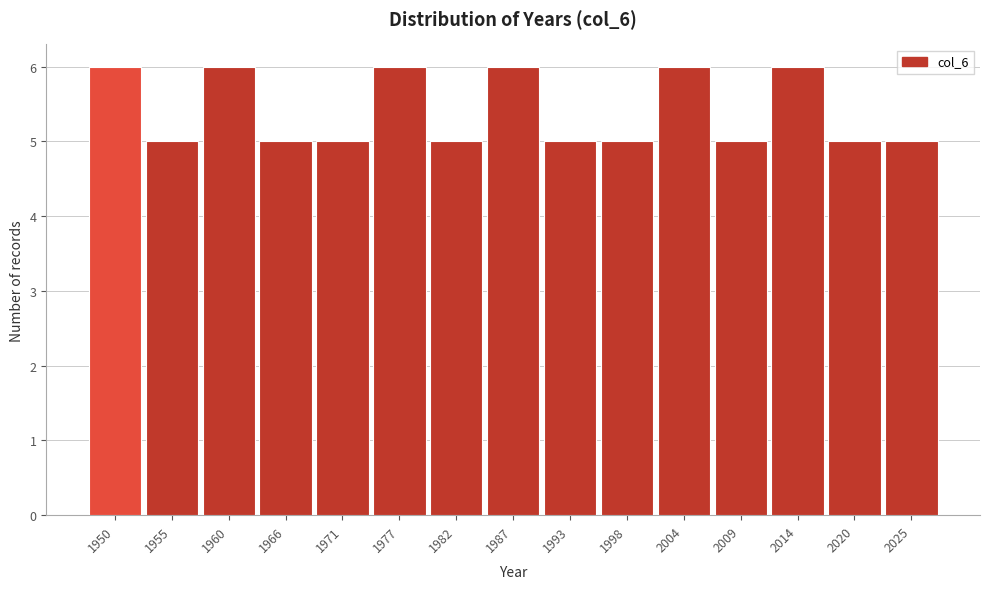

Reading right to left, list all the values displayed in this chart.

2025=5	2020=5	2014=6	2009=5	2004=6	1998=5	1993=5	1987=6	1982=5	1977=6	1971=5	1966=5	1960=6	1955=5	1950=6